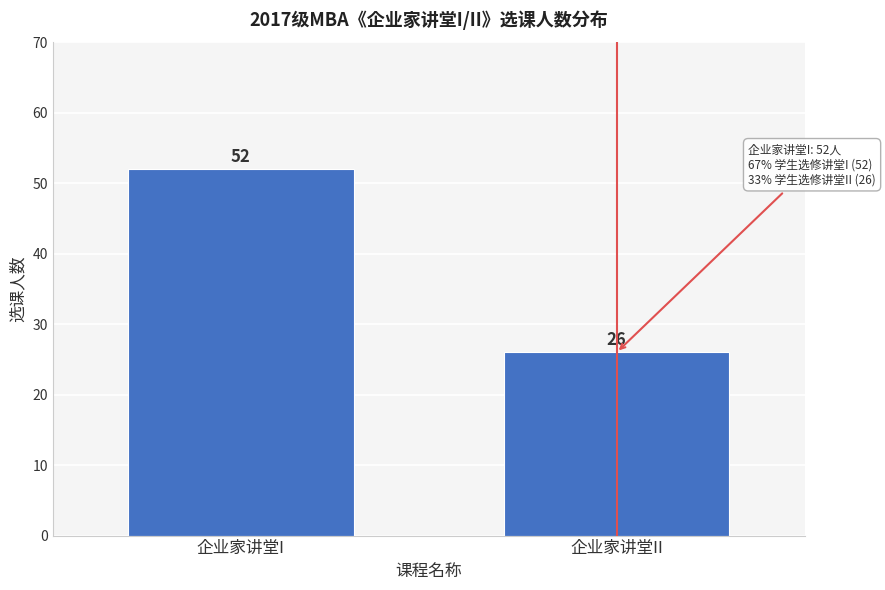

Reading left to right, transcribe all the data shown in this chart.

企业家讲堂I=52	企业家讲堂II=26